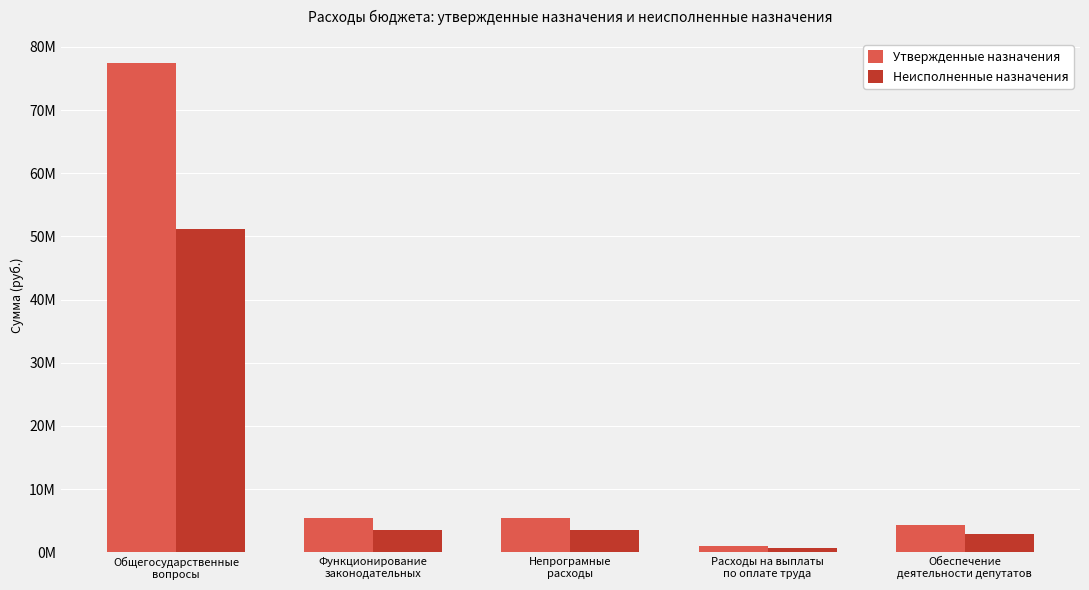

At how many categories does at least one series exceed 71090554?

1